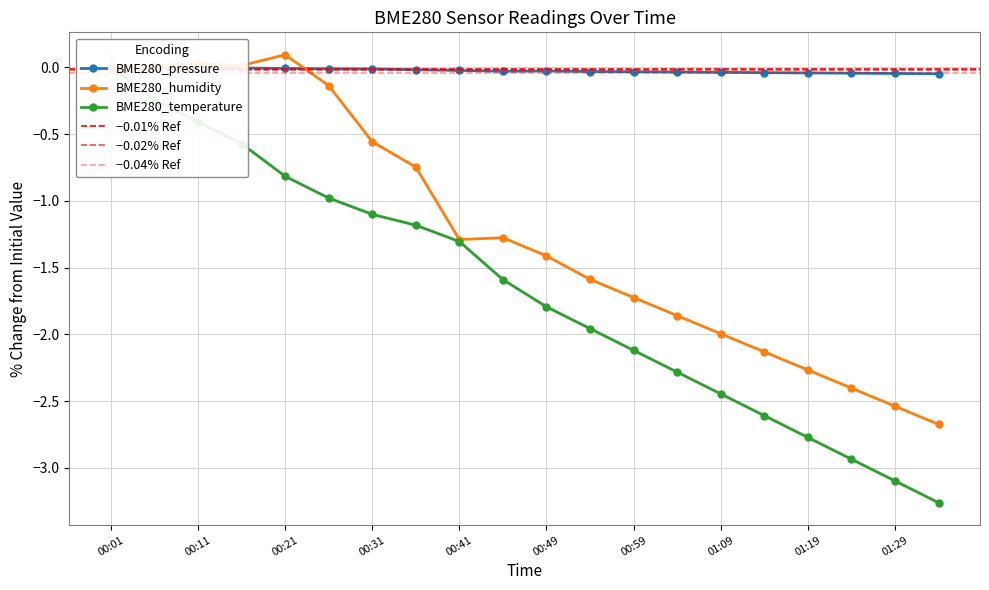

Which series ends up on top after the final intersection of BME280_pressure and BME280_humidity?

BME280_pressure